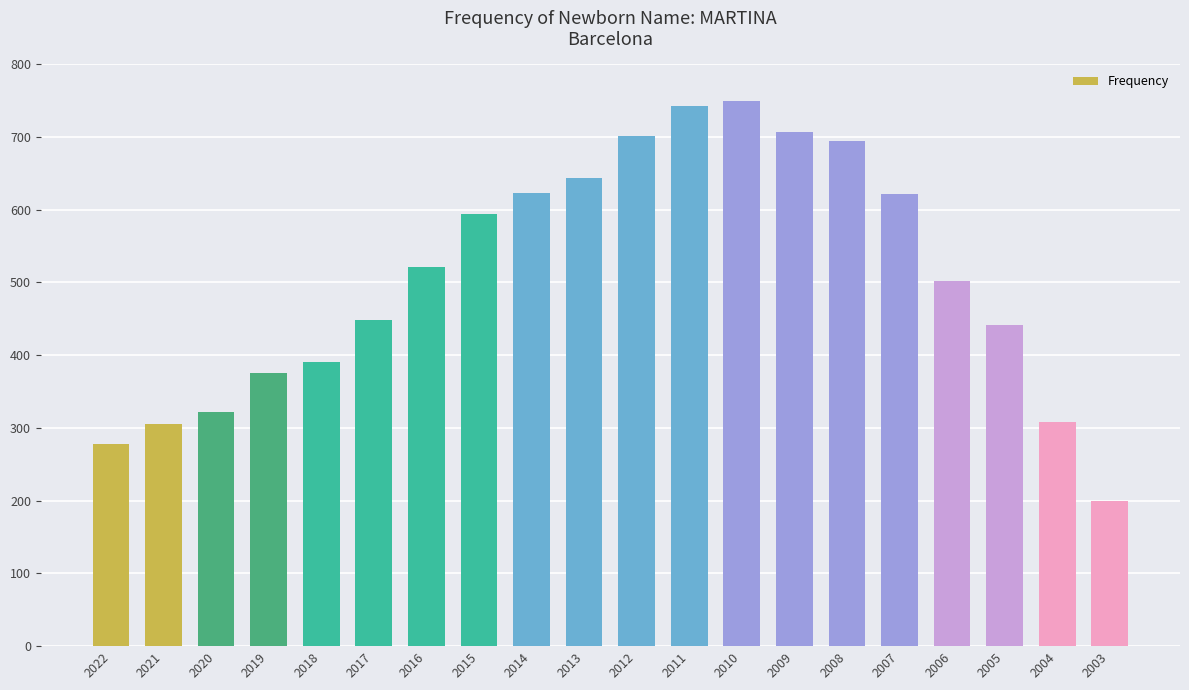

What is the minimum value shown in the chart?

200